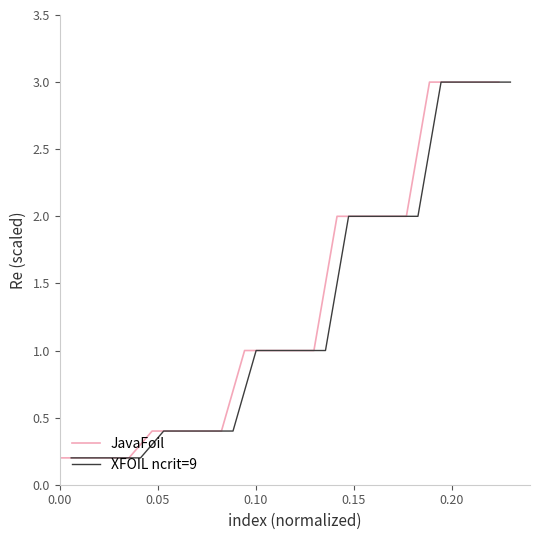

How many data points in JavaFoil are less than 1?

8